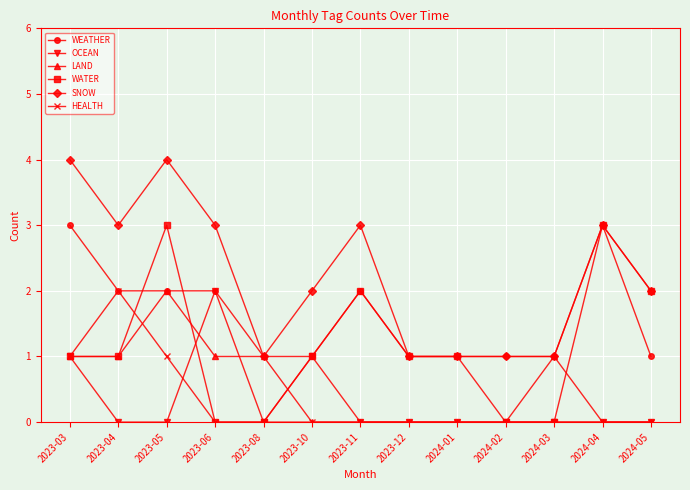

What is the label of the 7th point from the right?

2023-11